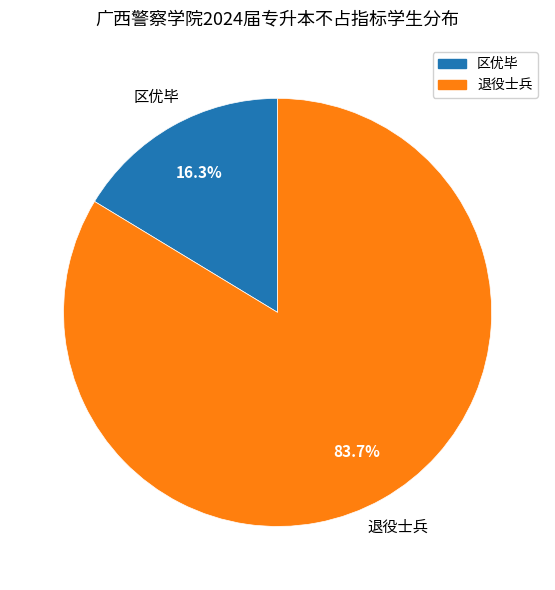

How many segments does this pie chart have?

2